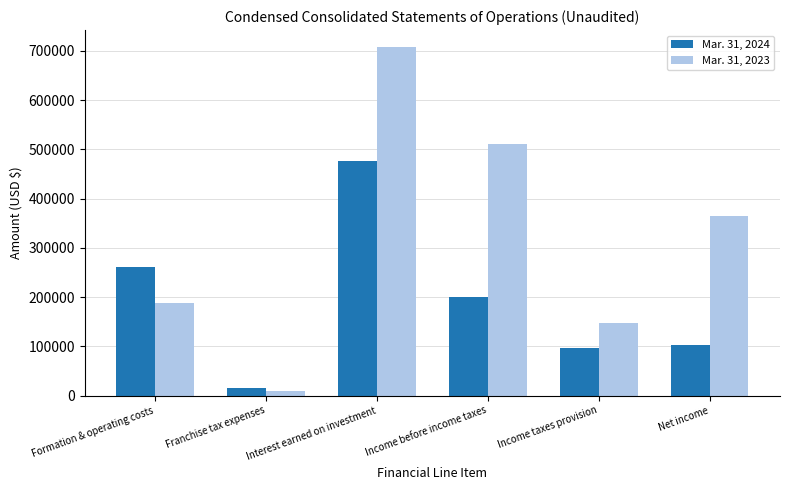

Where is Mar. 31, 2024 nearest to the value 245991?

Formation & operating costs